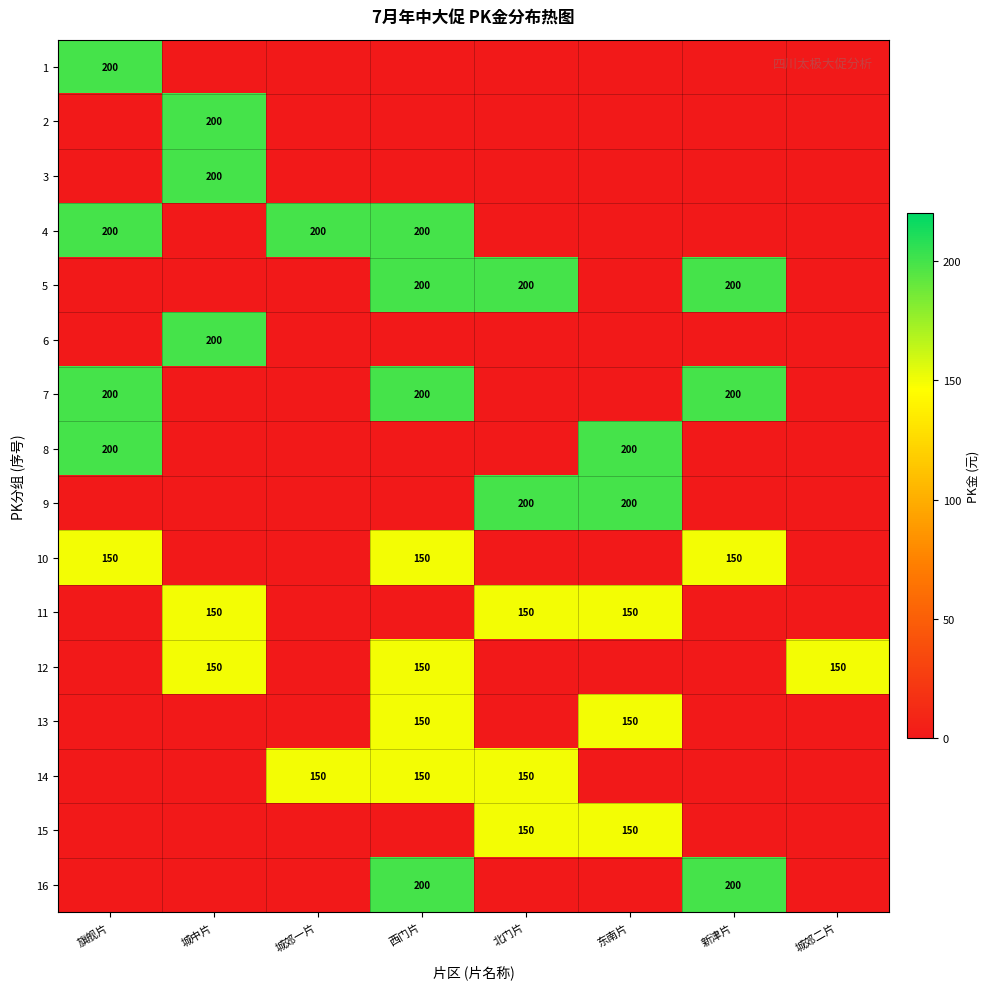

Is it true that 16 equals 200 at 新津片?

True